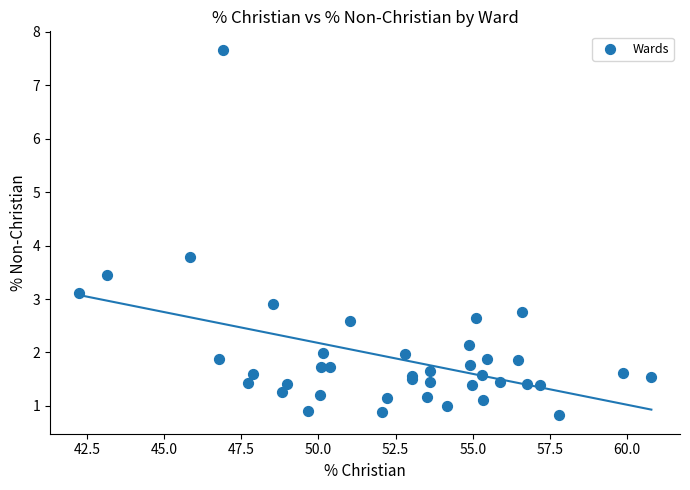

What Y value in the scatter plot is closest to 4?

3.8